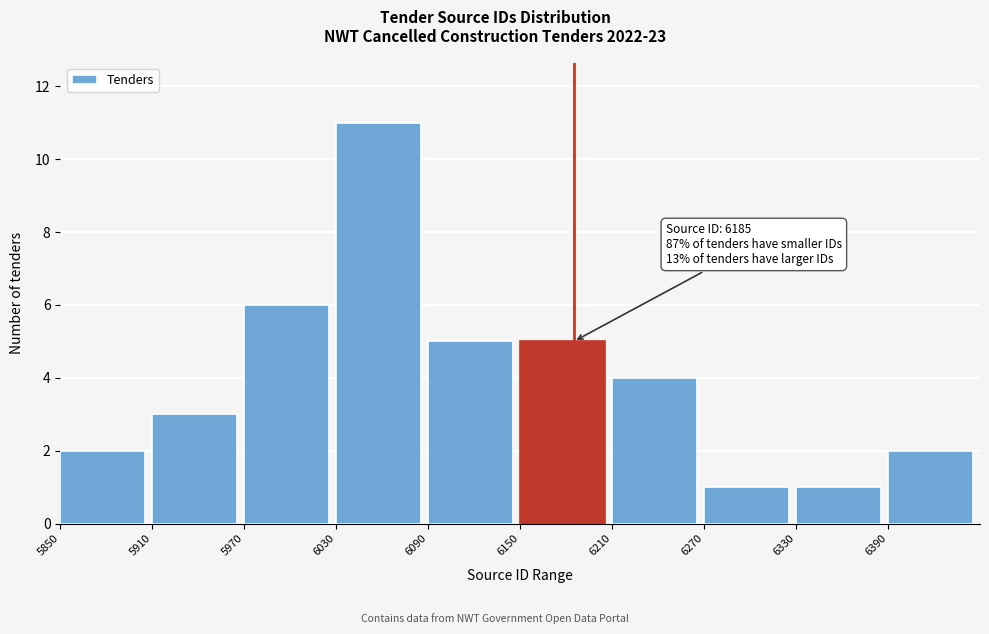

Which range on the x-axis has the tallest bar?

6030 to 6090